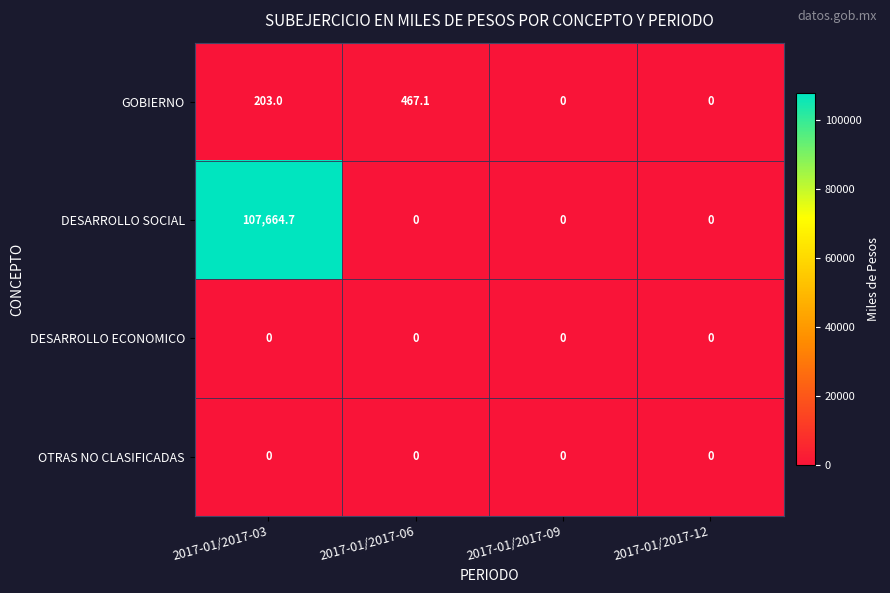

Which series has the largest total across all categories?

DESARROLLO SOCIAL